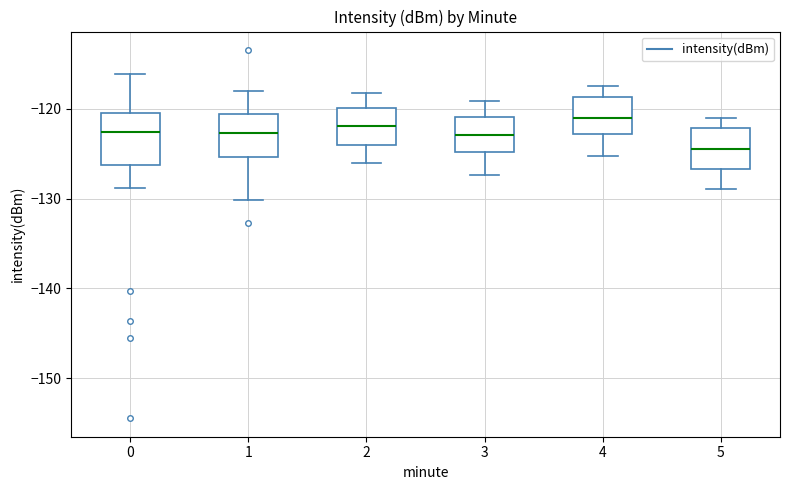

Where is the upper edge of the box at x = 4 on the y-axis? The values are not printed on the chart, so give them approximately, as read against the axis.

-119